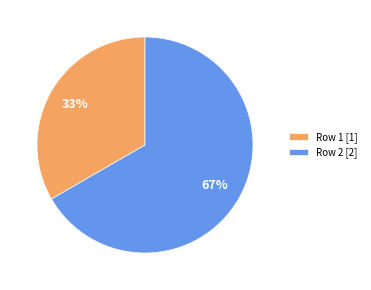

Between Row 1 and Row 2, which is larger?

Row 2